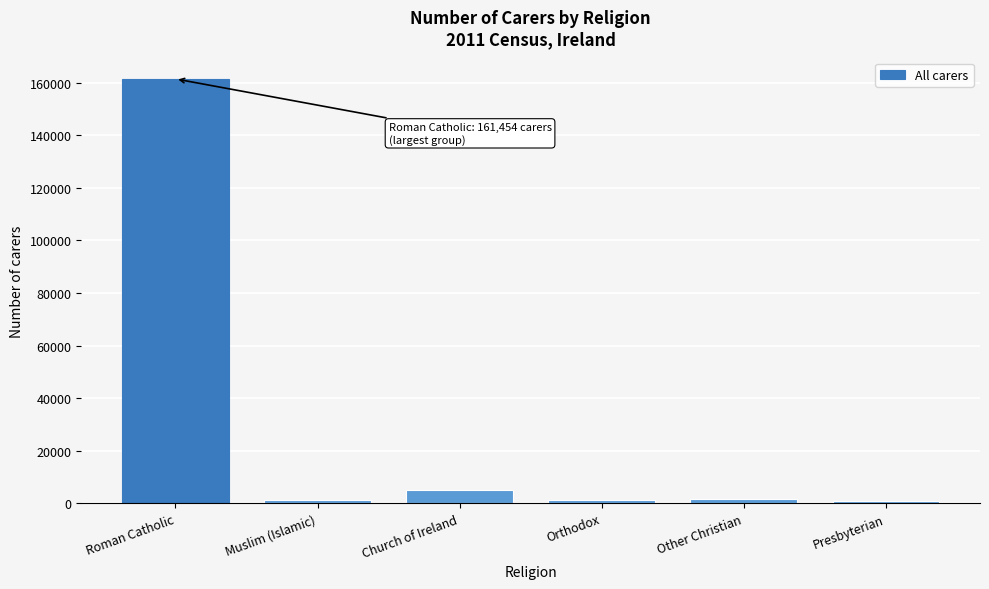

The chart shows a value of 5108 at Church of Ireland. True or false?

True